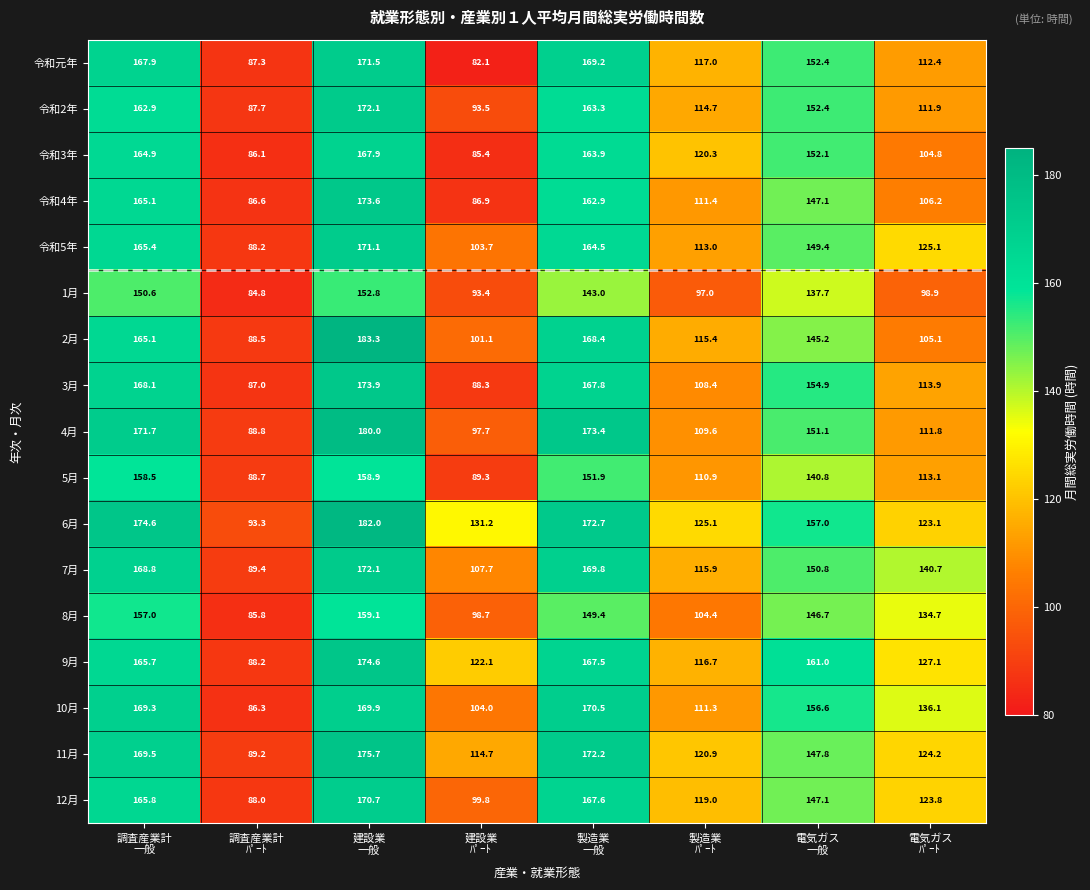

What is the lowest value of the 2月 series?

88.5